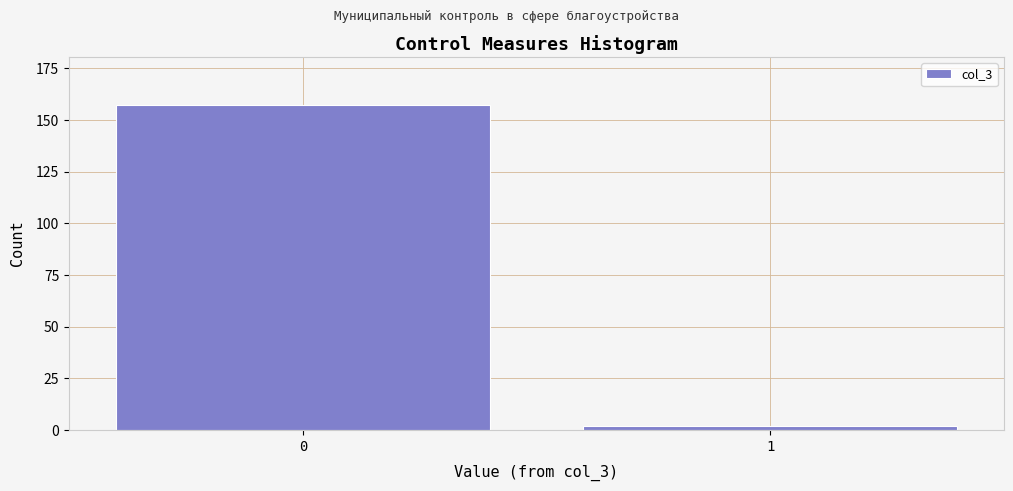

Reading right to left, extract all data points from this chart.

2	157